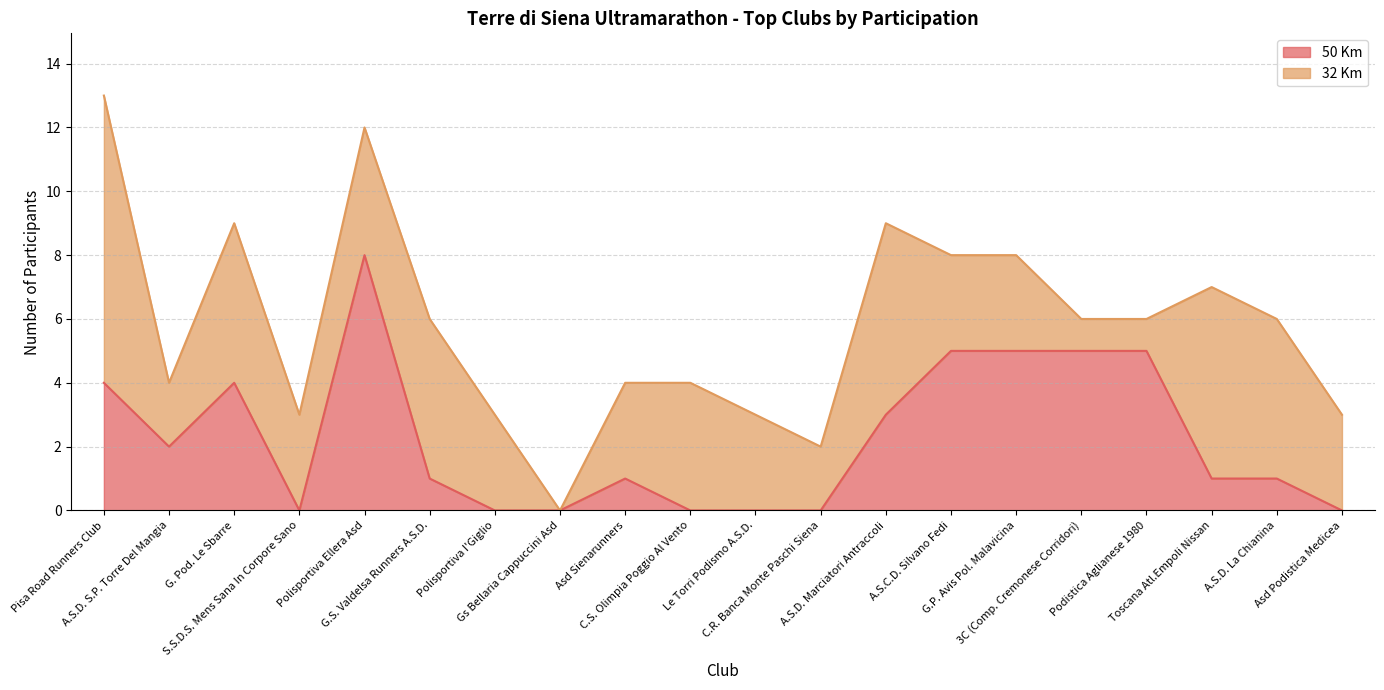

List the labels in order of value, smallest first.

S.S.D.S. Mens Sana In Corpore Sano, Polisportiva I'Giglio, Gs Bellaria Cappuccini Asd, C.S. Olimpia Poggio Al Vento, Le Torri Podismo A.S.D., C.R. Banca Monte Paschi Siena, Asd Podistica Medicea, G.S. Valdelsa Runners A.S.D., Asd Sienarunners, Toscana Atl.Empoli Nissan, A.S.D. La Chianina, A.S.D. S.P. Torre Del Mangia, A.S.D. Marciatori Antraccoli, Pisa Road Runners Club, G. Pod. Le Sbarre, A.S.C.D. Silvano Fedi, G.P. Avis Pol. Malavicina, 3C (Comp. Cremonese Corridori), Podistica Aglianese 1980, Polisportiva Ellera Asd